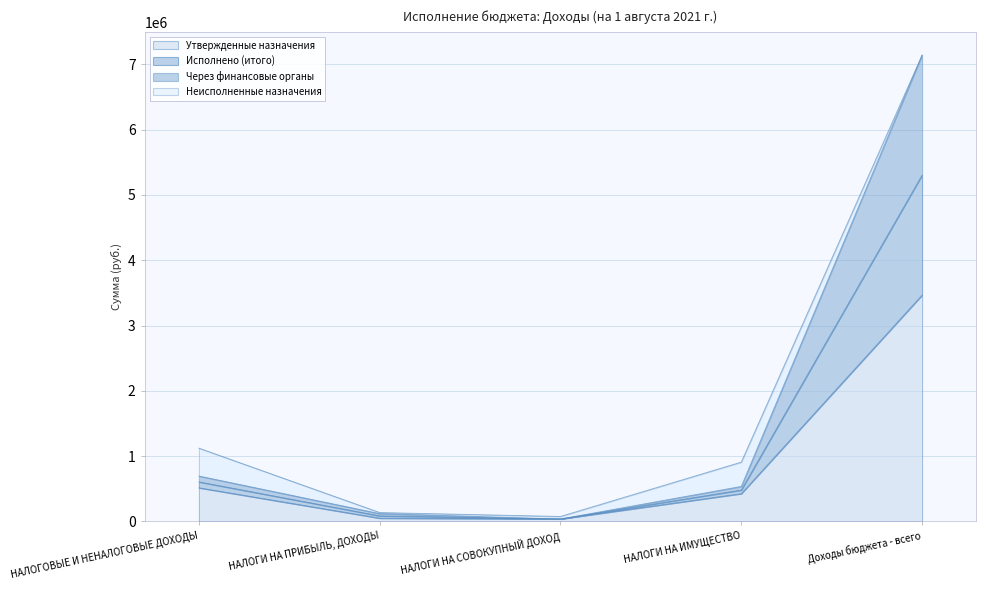

Does the chart display data point markers on the line(s)?

No